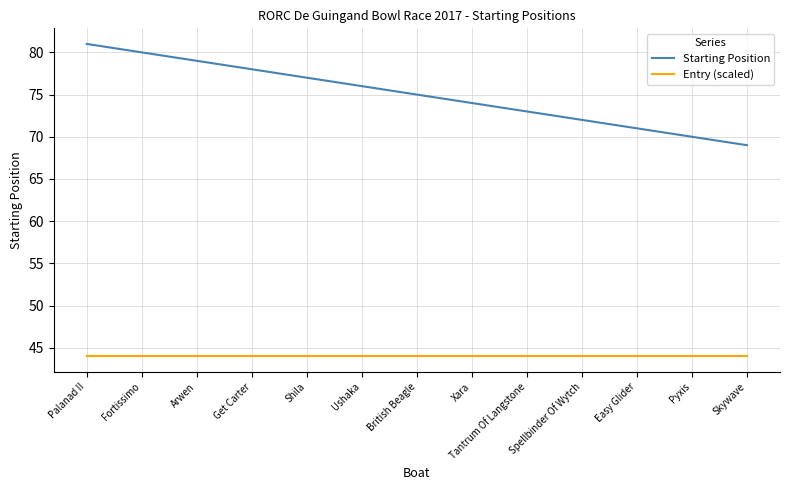

Reading left to right, extract all data points from this chart.

Starting Position: 81	80	79	78	77	76	75	74	73	72	71	70	69
Entry (scaled): 44	44	44	44	44	44	44	44	44	44	44	44	44